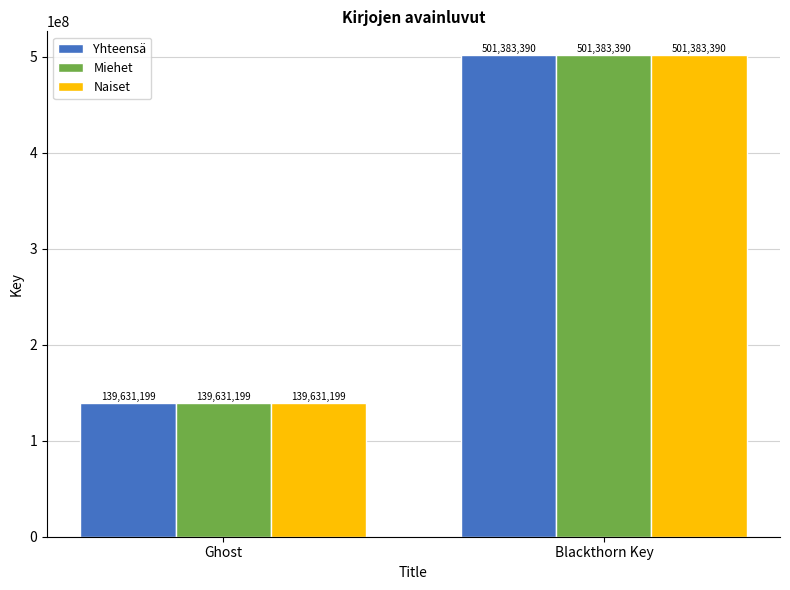

What is the difference between the Yhteensä values at Blackthorn Key and Ghost?

361752191